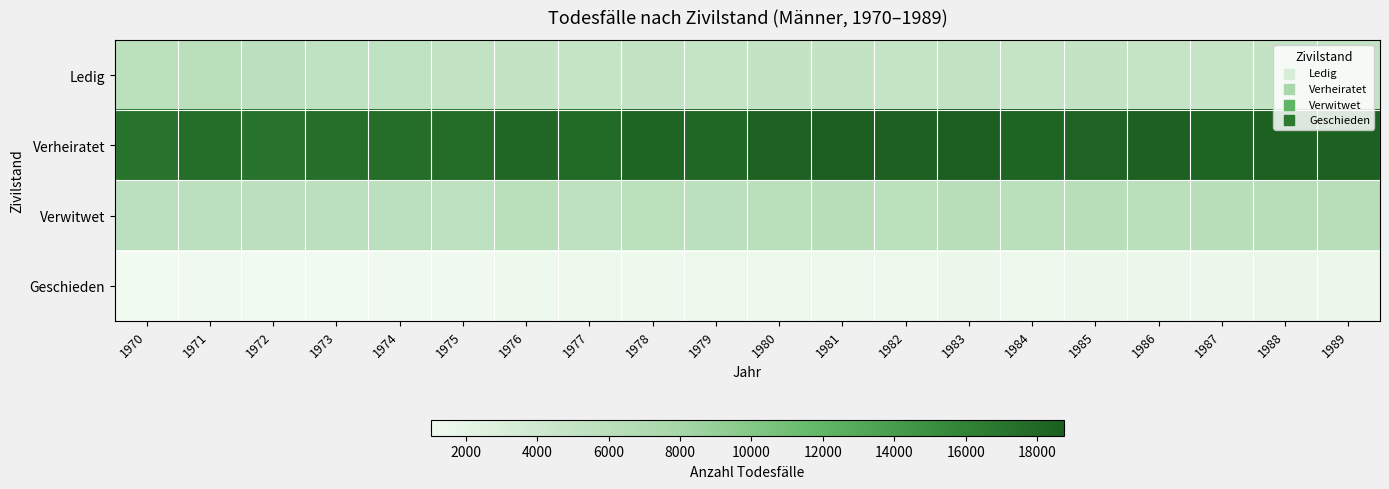

Reading right to left, list all the values displayed in this chart.

Ledig: 1989=5146	1988=5051	1987=4892	1986=4862	1985=5080	1984=4856	1983=5214	1982=5020	1981=5082	1980=5093	1979=4977	1978=5134	1977=5006	1976=5071	1975=5179	1974=5401	1973=5434	1972=5748	1971=5956	1970=5928
Verheiratet: 1989=18469	1988=18442	1987=18246	1986=18446	1985=18320	1984=18242	1983=18759	1982=18473	1981=18645	1980=18410	1979=18082	1978=18241	1977=17749	1976=17973	1975=17708	1974=17458	1973=17400	1972=17152	1971=17467	1970=17142
Verwitwet: 1989=6168	1988=6189	1987=6124	1986=6007	1985=6101	1984=5956	1983=6177	1982=5906	1981=6082	1980=6064	1979=5819	1978=5934	1977=5599	1976=5954	1975=5670	1974=5831	1973=5842	1972=5771	1971=5826	1970=5825
Geschieden: 1989=1566	1988=1601	1987=1478	1986=1565	1985=1433	1984=1402	1983=1468	1982=1351	1981=1391	1980=1280	1979=1265	1978=1221	1977=1225	1976=1196	1975=1132	1974=1135	1973=1041	1972=1016	1971=1094	1970=1059